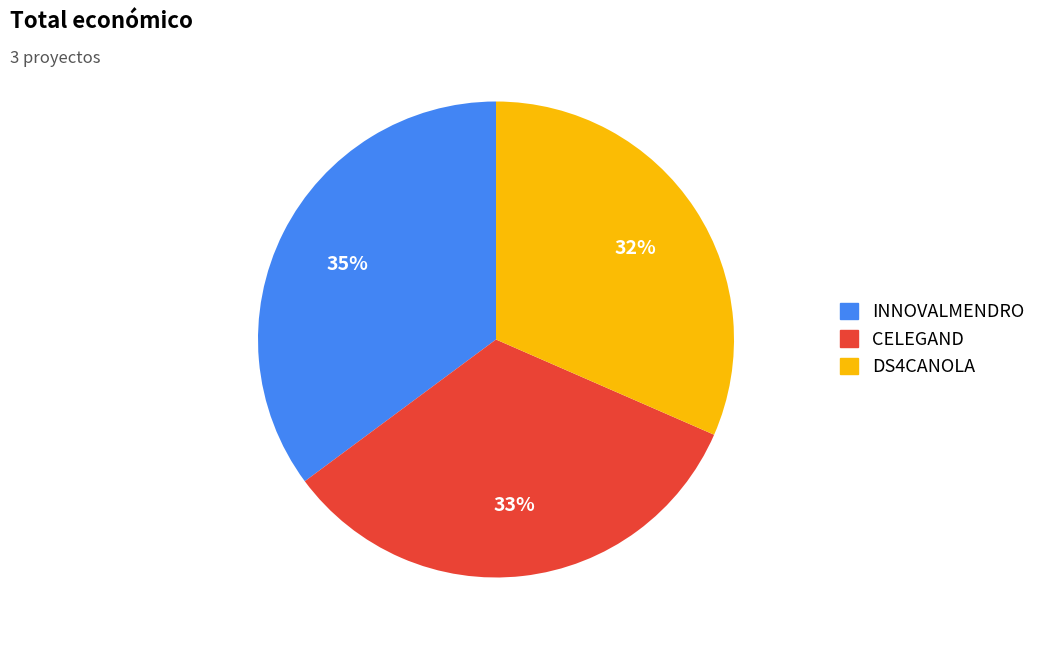

Do INNOVALMENDRO and DS4CANOLA together represent more than half of the pie?

Yes